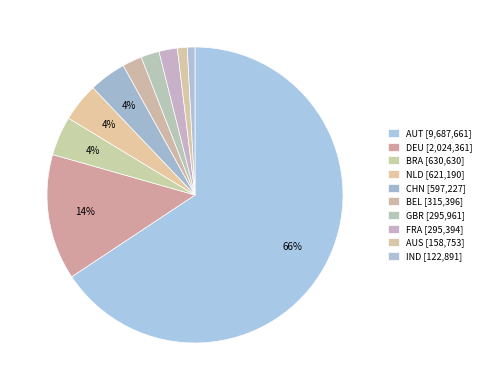

To the nearest percent, what portion does AUS represent?

1%